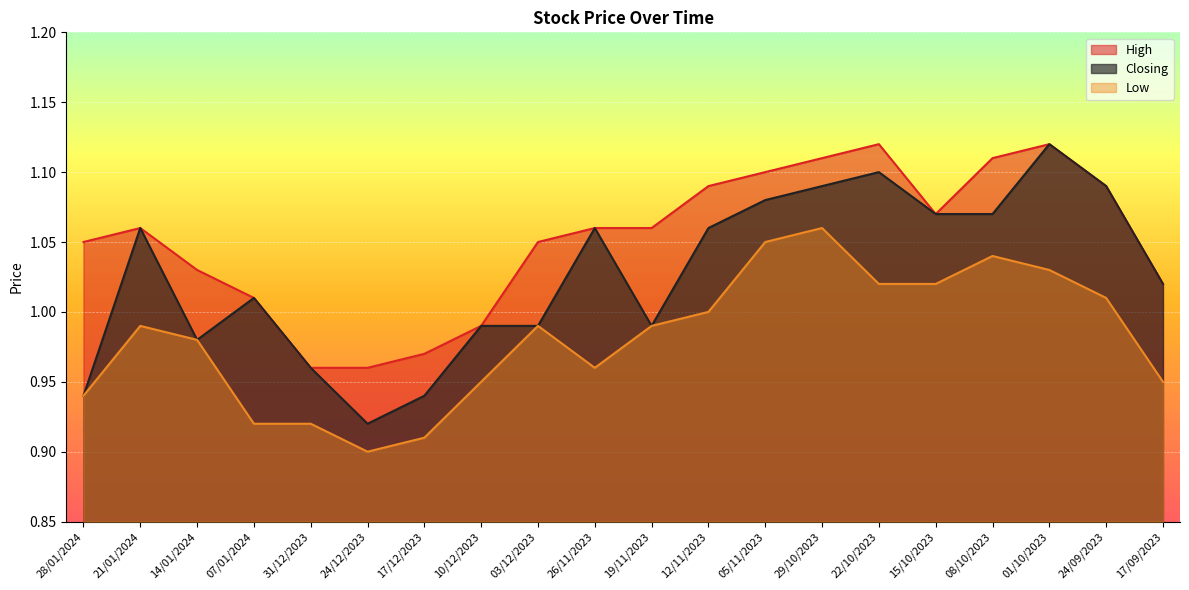

Read the Closing value at 24/09/2023.

1.1